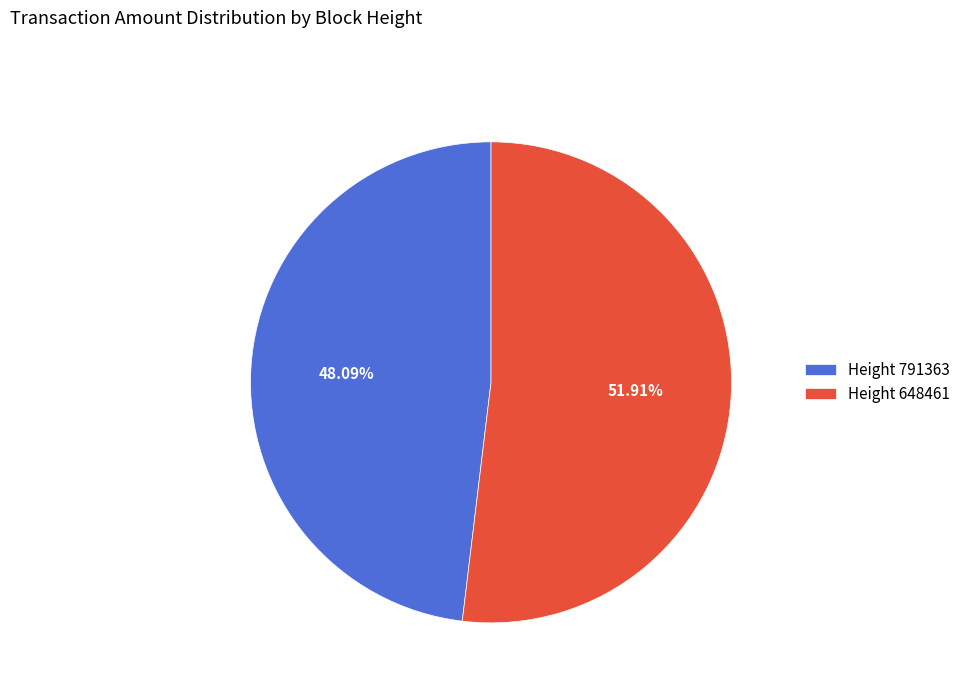

Rank the categories by value from highest to lowest.

Height 648461, Height 791363